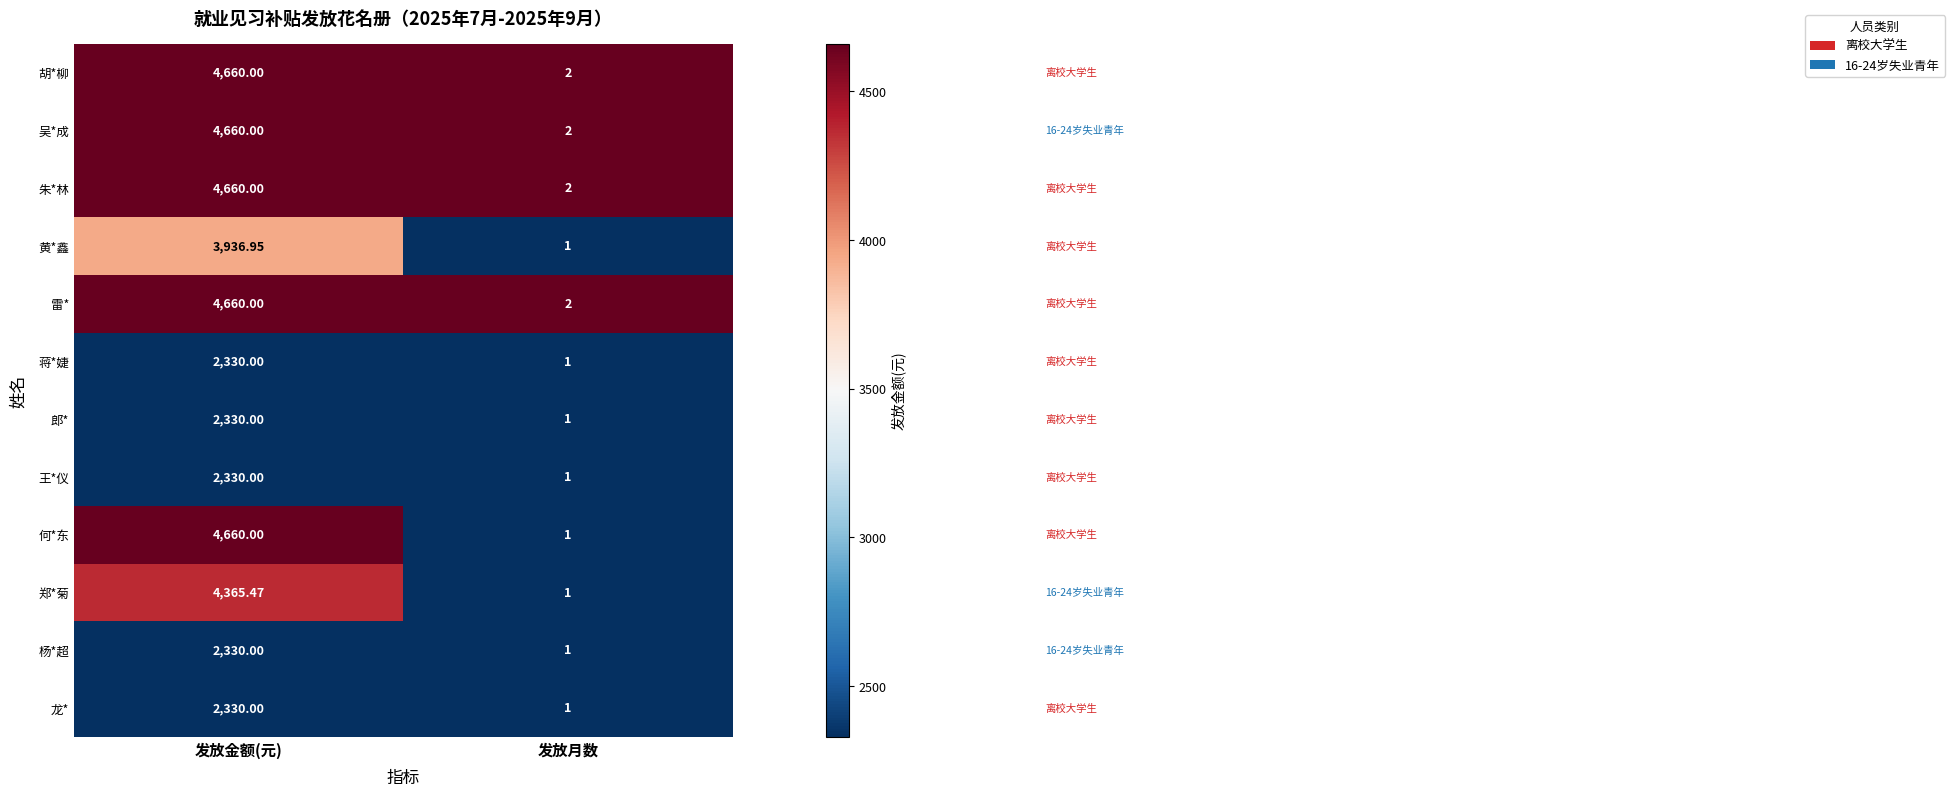

At which category is the sum across all series the highest?

发放金额(元)